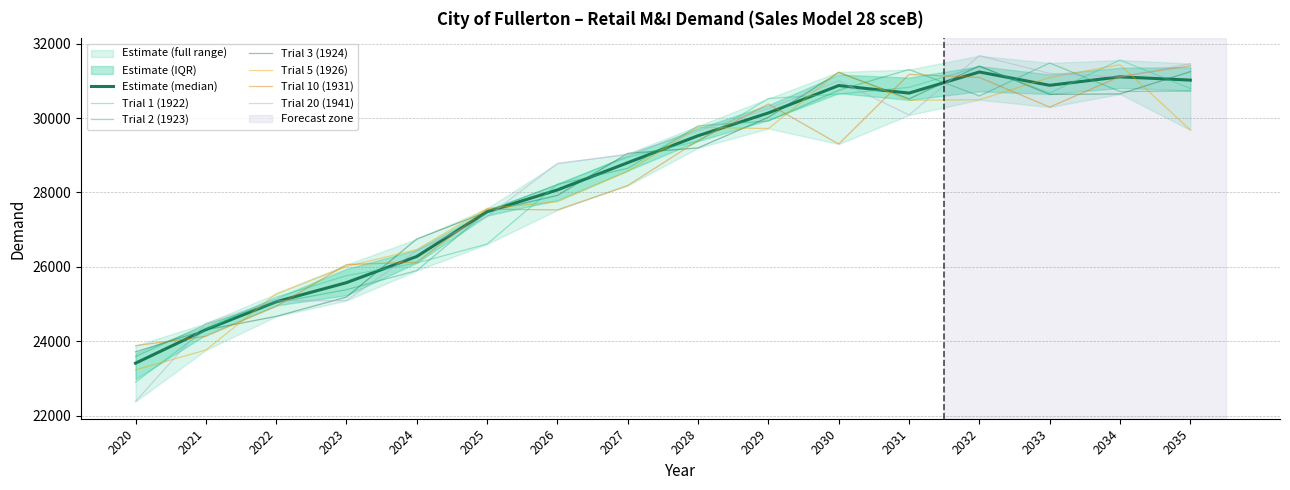

How many data points in Trial 1 (1922) are above 29378?

7